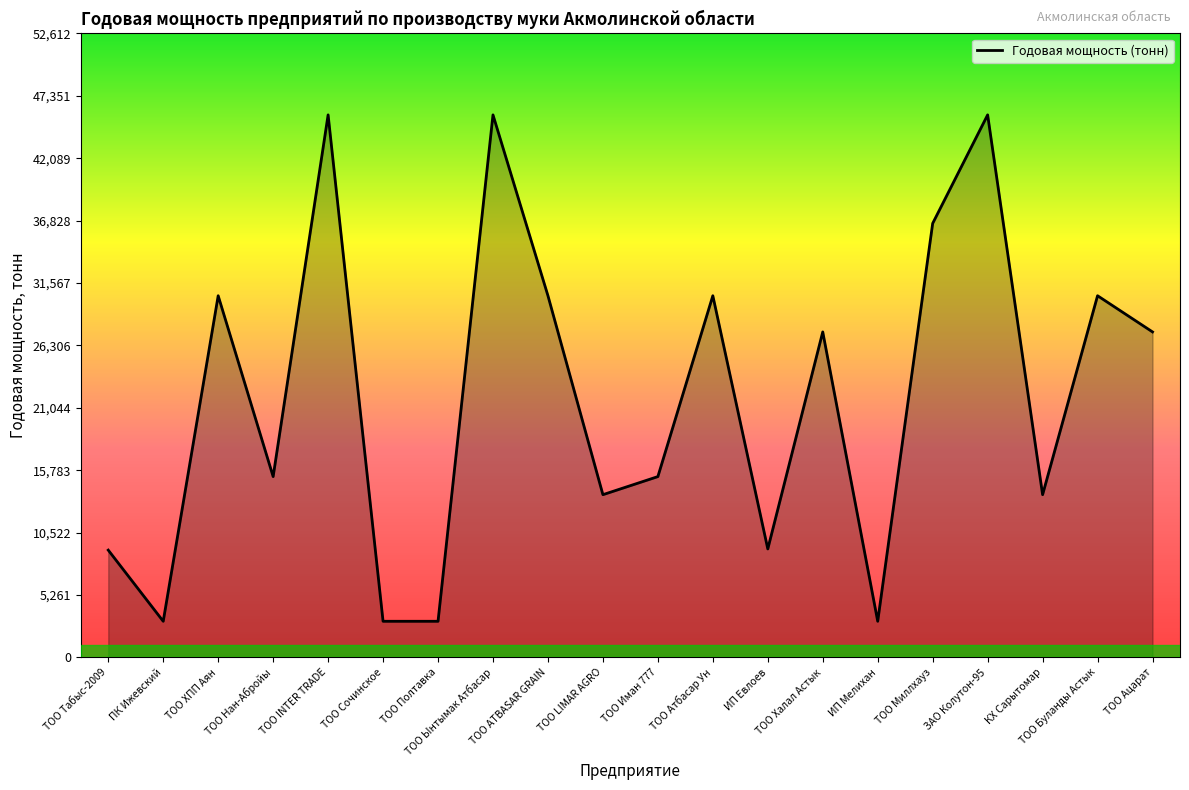

What is the approximate value at ЗАО Колутон-95, to the nearest 50?

45750